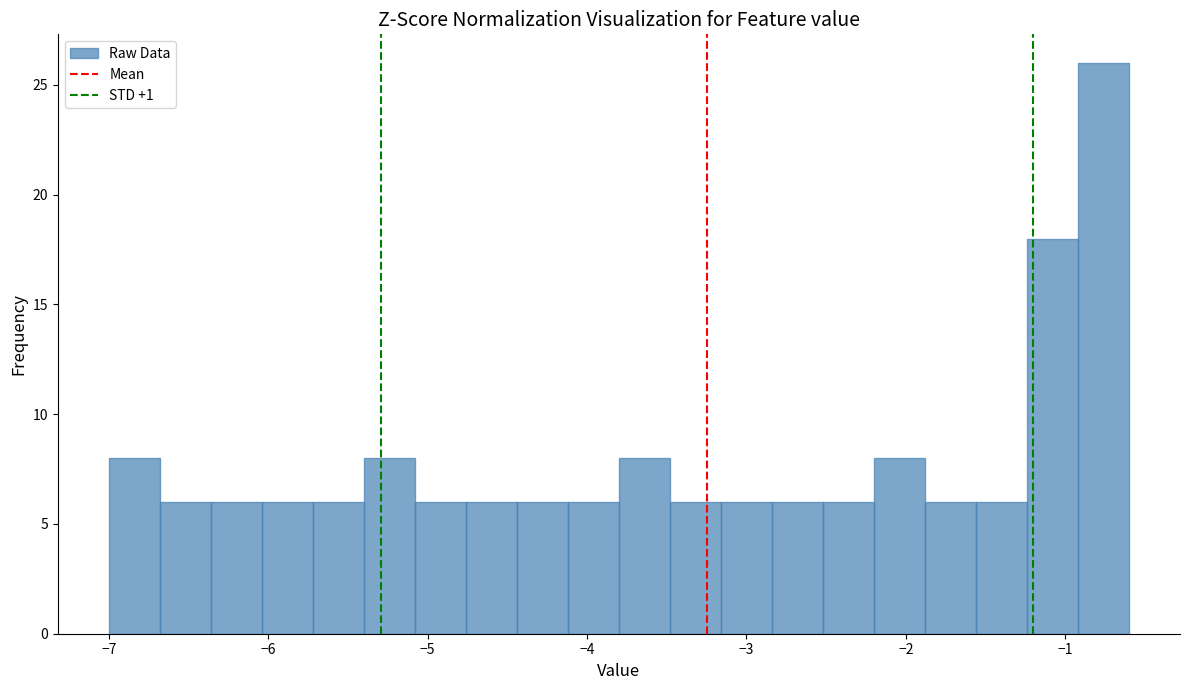

Read against the x-axis, roughly where is the centre of the tallest bar?

-0.8